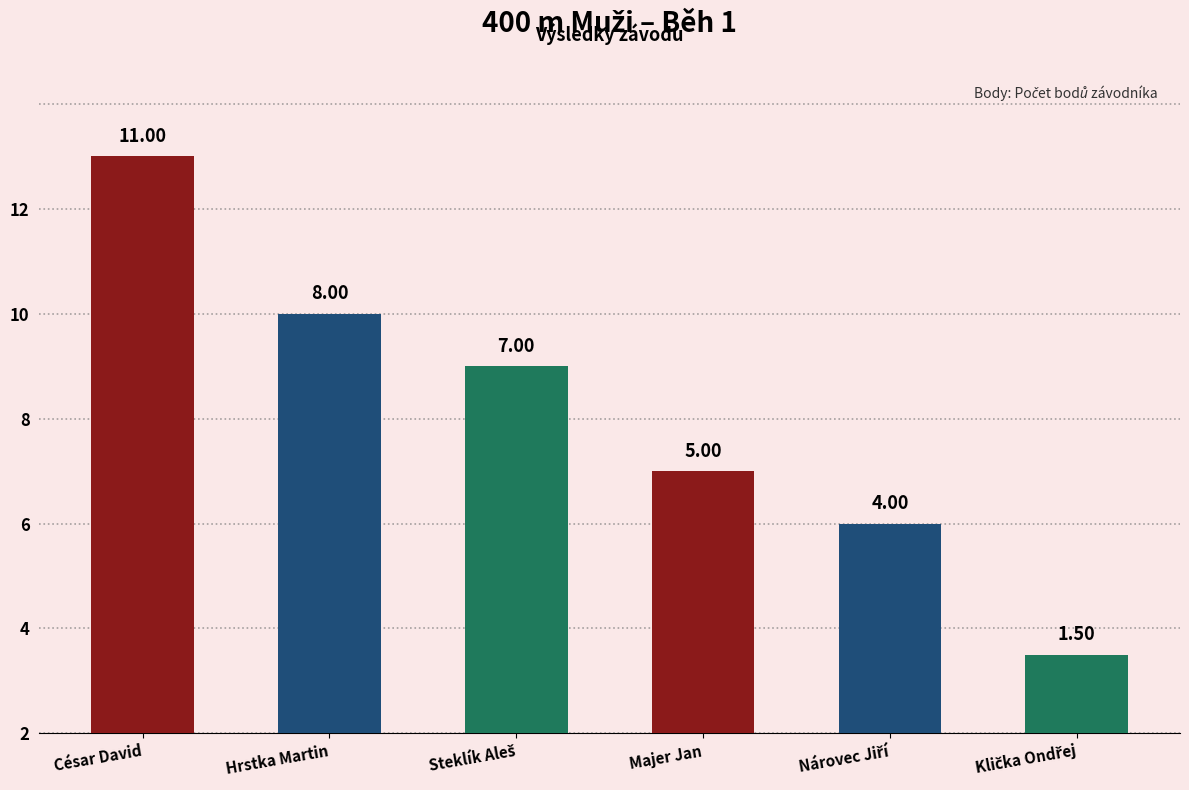

Reading right to left, extract all data points from this chart.

1.5	4.0	5.0	7.0	8.0	11.0